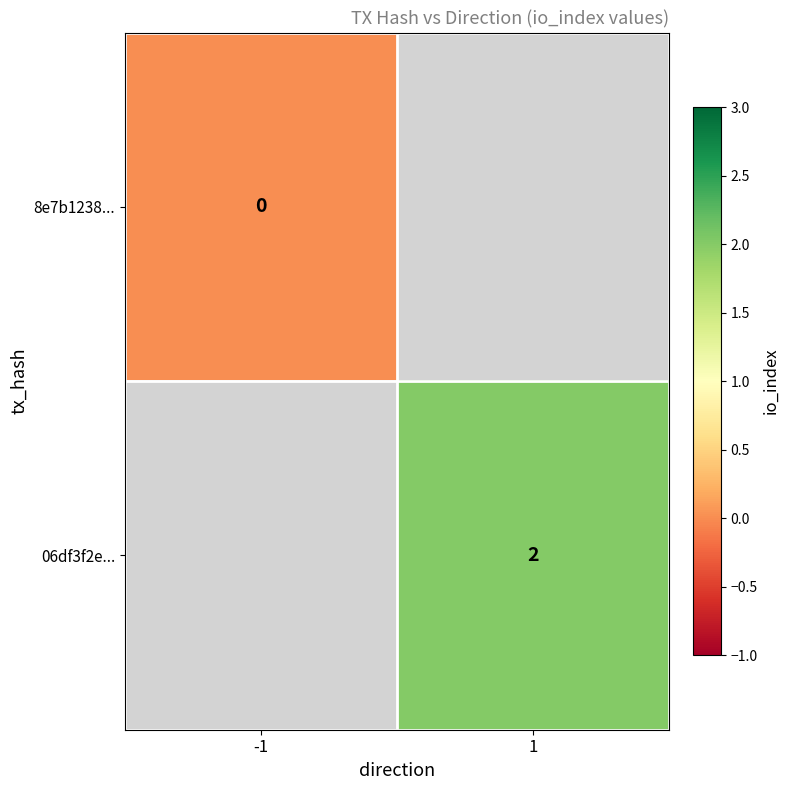

The value of 06df3f2e... at 1 is 3. True or false?

False